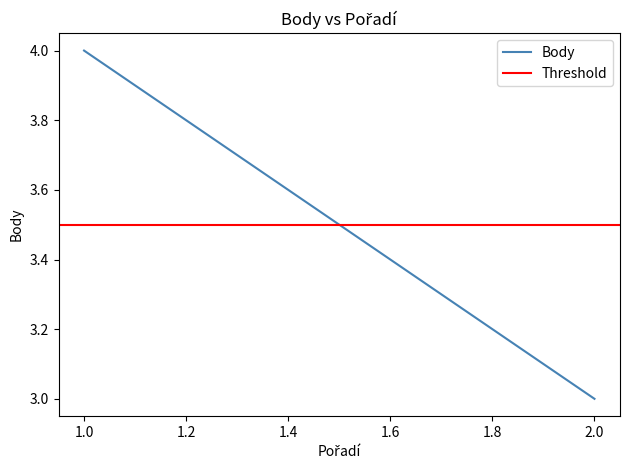

What is the sum of all Body values?

7.0